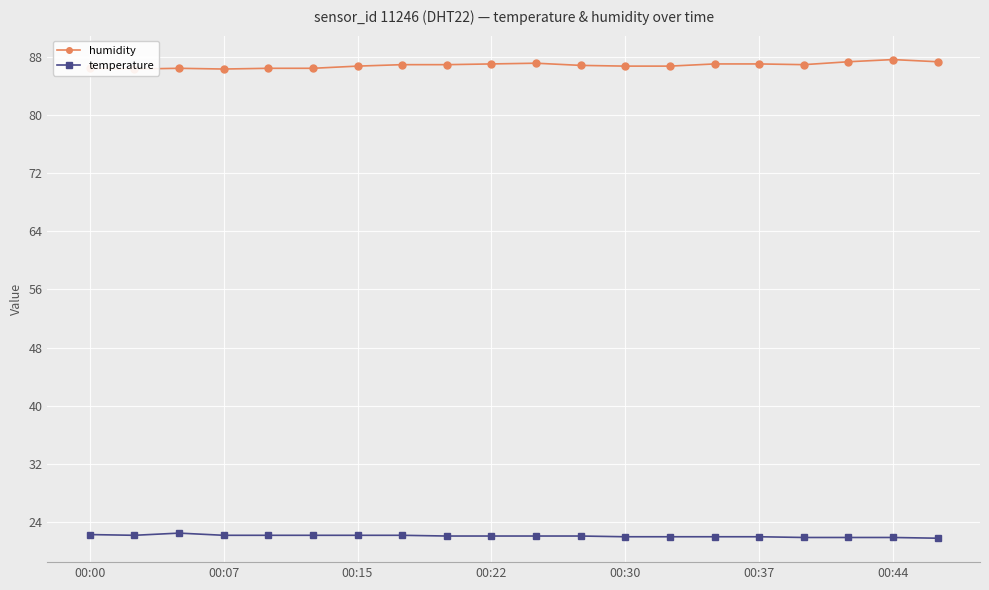

True or false: humidity and temperature cross at least once.

False